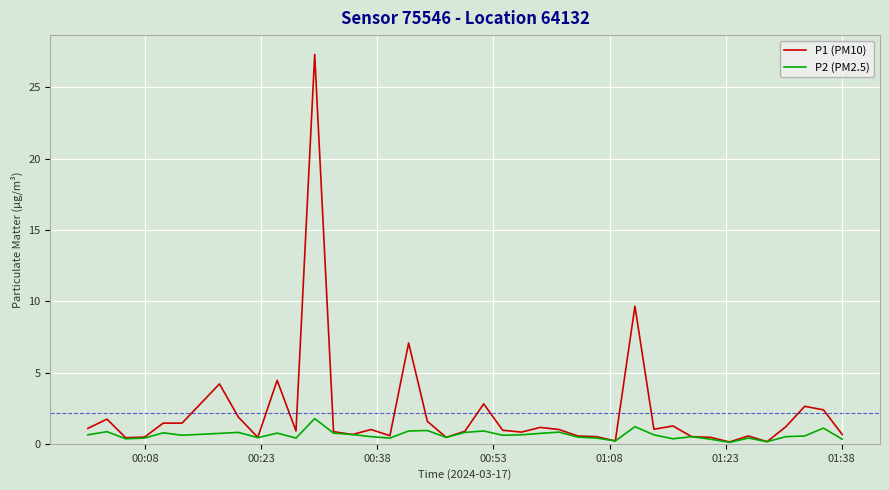

Which series has the largest range (max minus min)?

P1 (PM10)